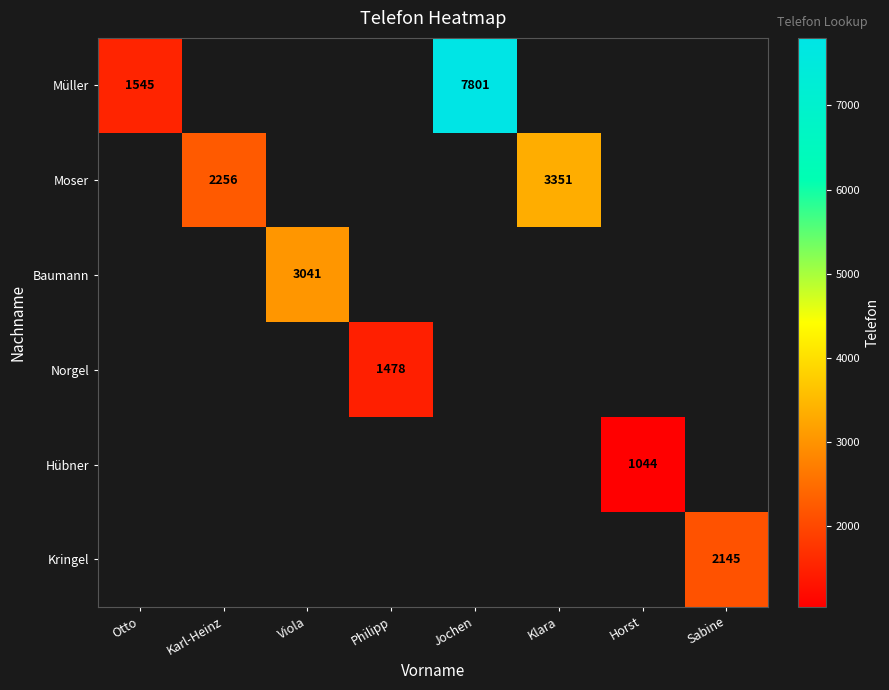

The value of Hübner at Horst is 1044. True or false?

True